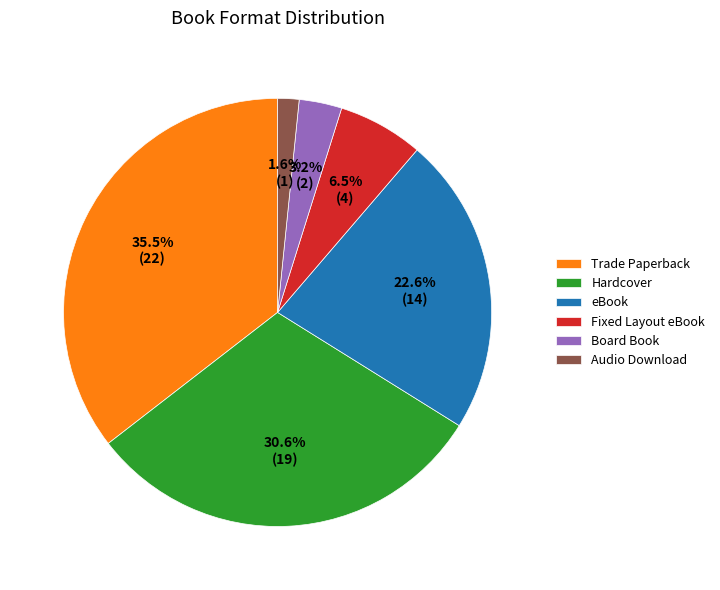

What percentage do Hardcover and eBook together represent?

53.2%